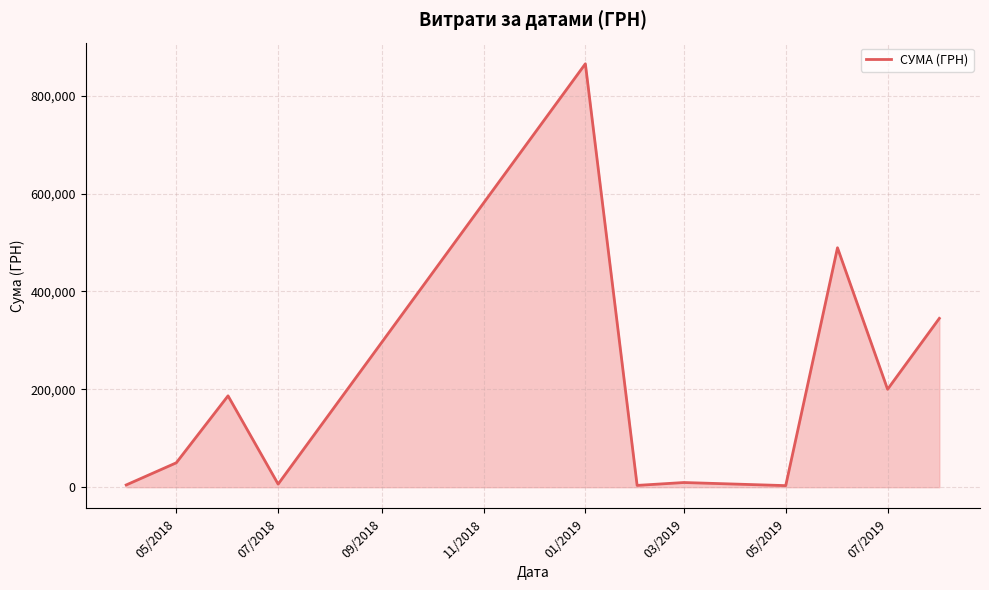

What is the maximum value shown in the chart?

864988.1